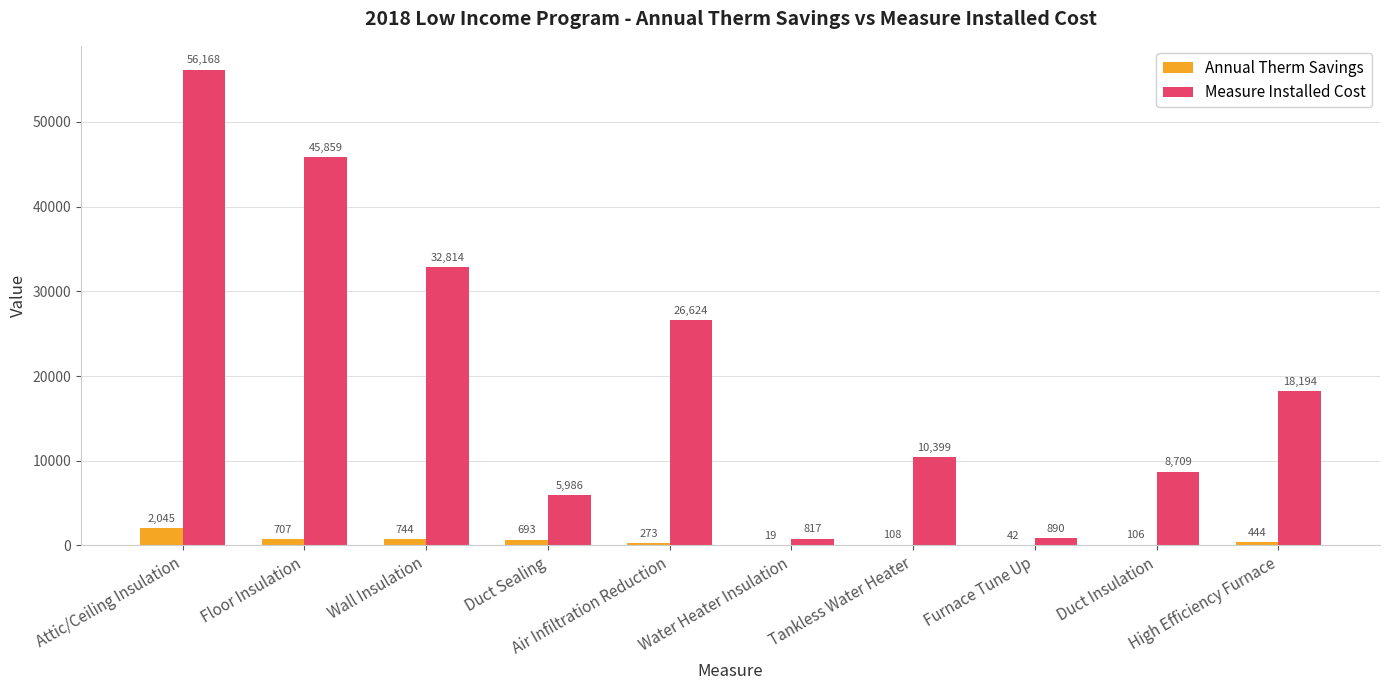

Where does the Measure Installed Cost series first go above 18194?

Attic/Ceiling Insulation